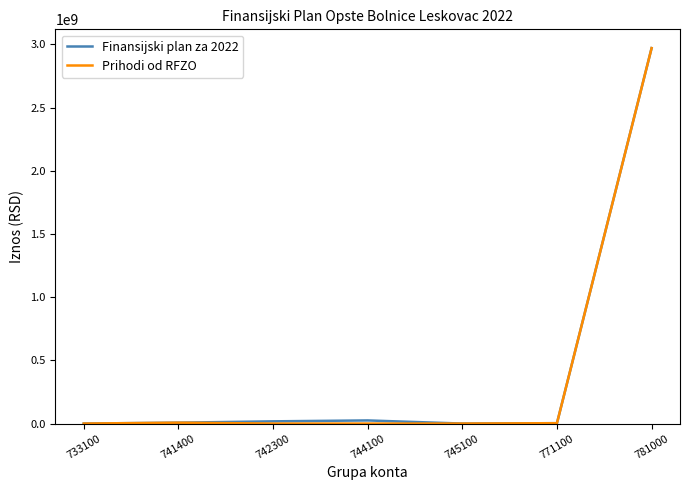

Between 742300 and 781000, which series saw the biggest shift?

Prihodi od RFZO